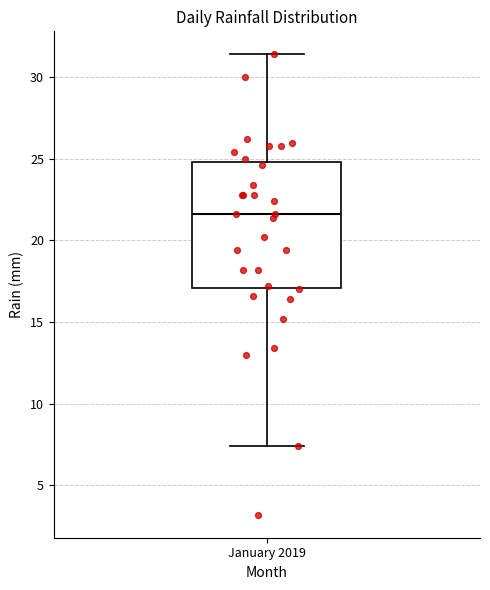

Transcribe this box plot: give where the median line is, the range the box spans, and where the two whiskers end, as read against the y-axis. The values are not printed on the chart, so give them approximately, as read against the axis.

median 21.5, box 17.0 to 25.0, whiskers 7.5 to 31.5